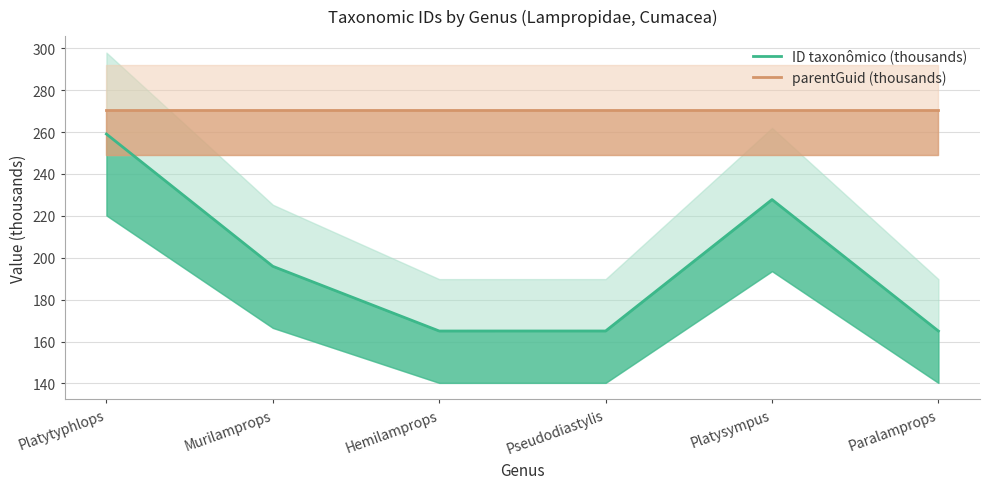

What is the average value of the parentGuid (thousands) series?

270.5